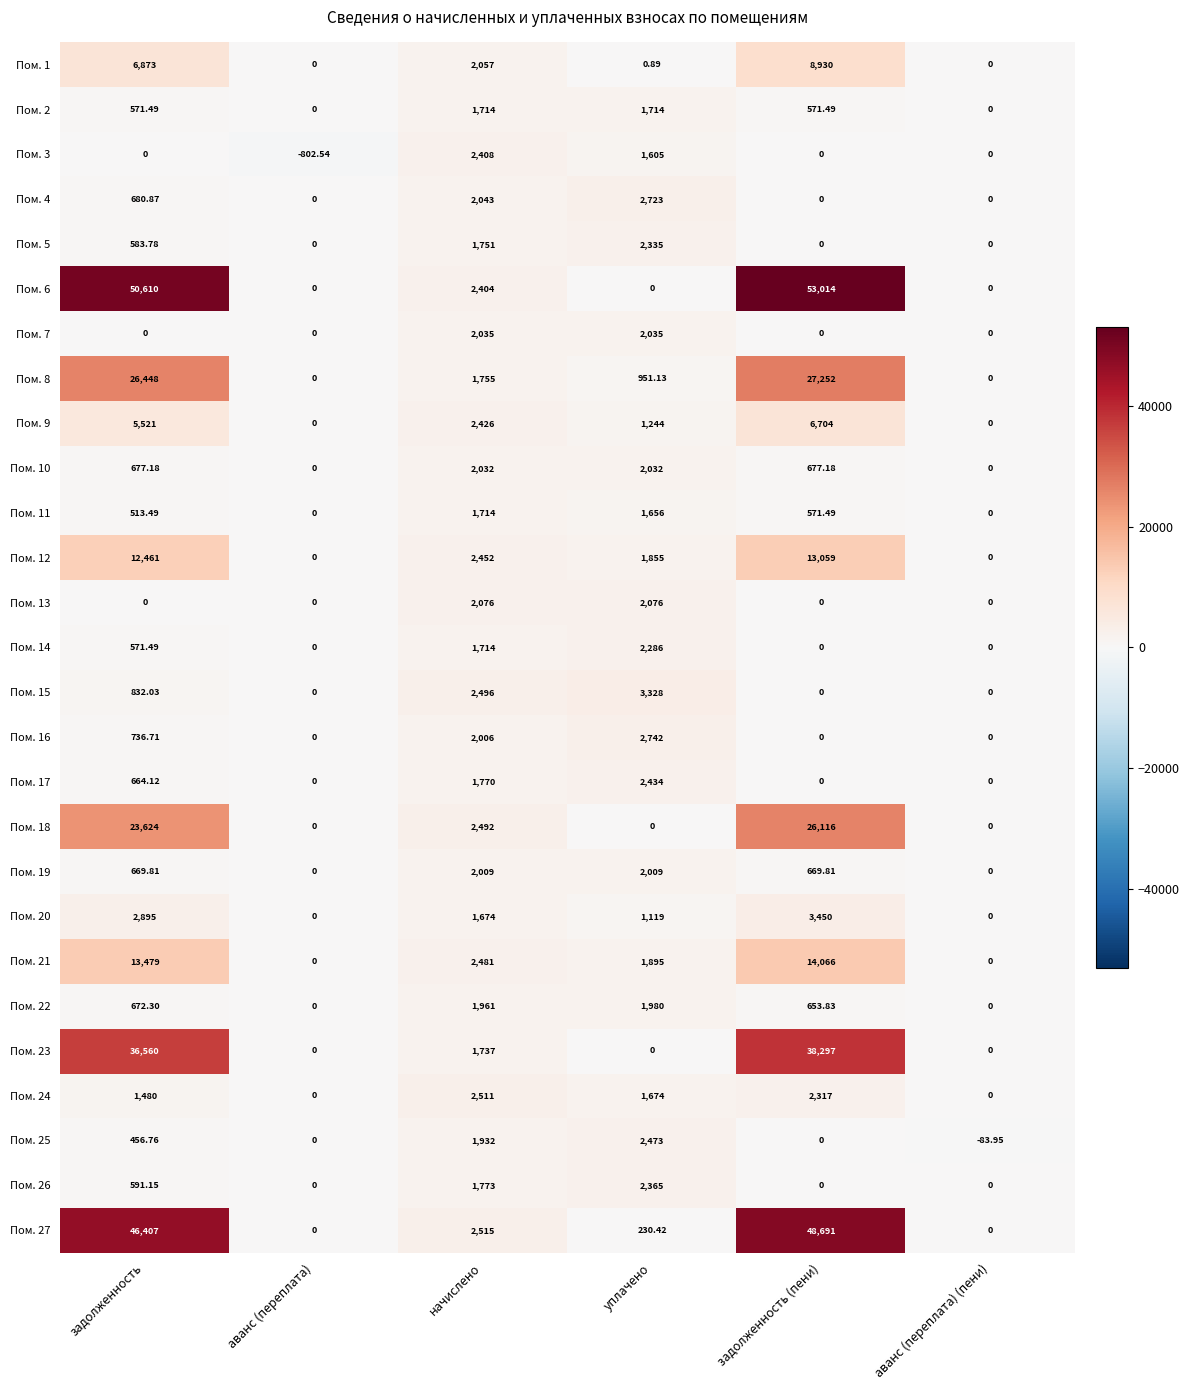

Is the value of Пом. 15 at уплачено greater than the value of Пом. 8 at аванс (переплата)?

Yes